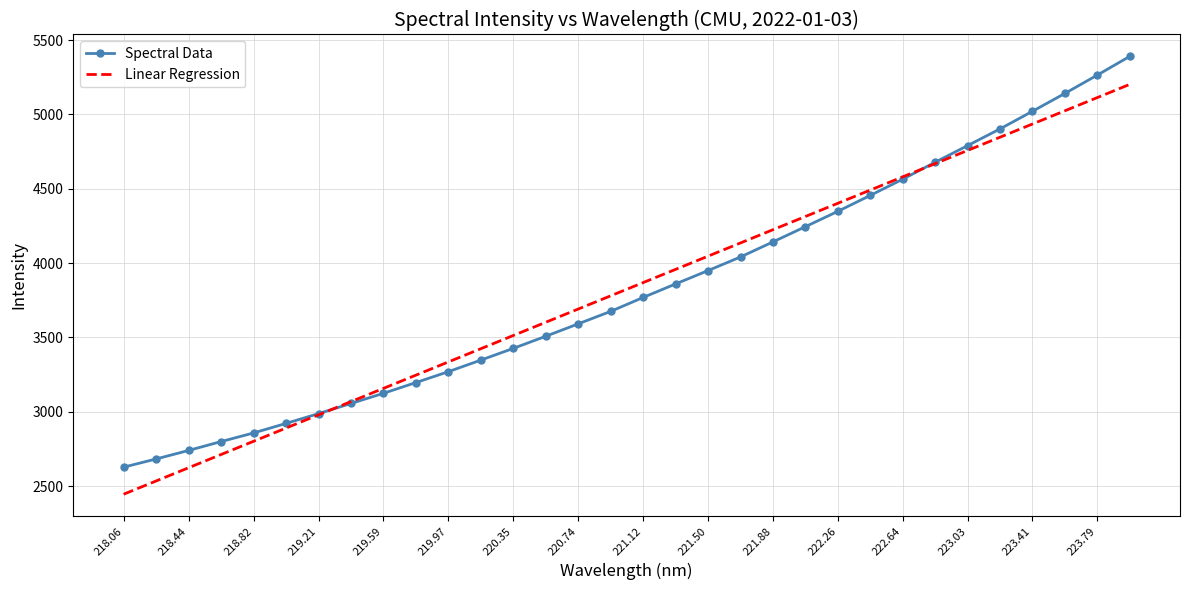

Which series ends up on top after the final intersection of Spectral Data and Linear Regression?

Spectral Data